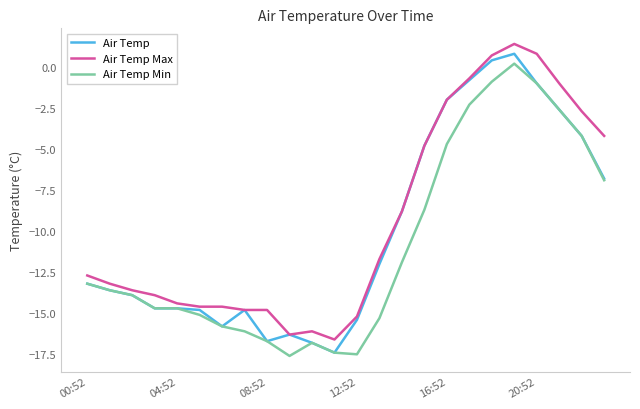

What is the minimum value shown in the chart?

-17.6